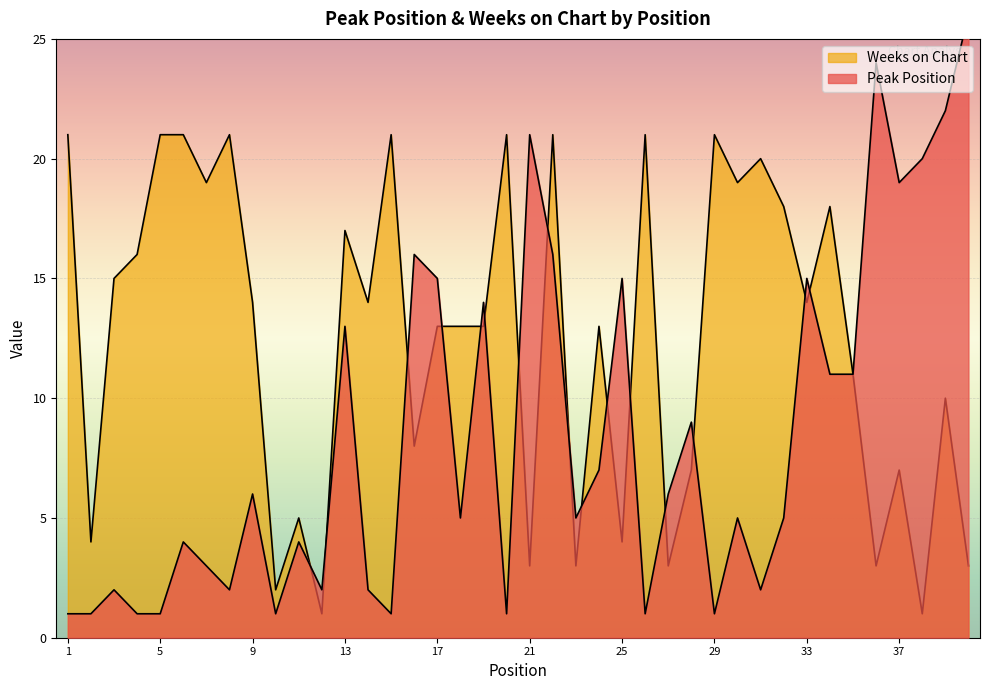

What is the difference between the Peak Position values at 9 and 24?

1